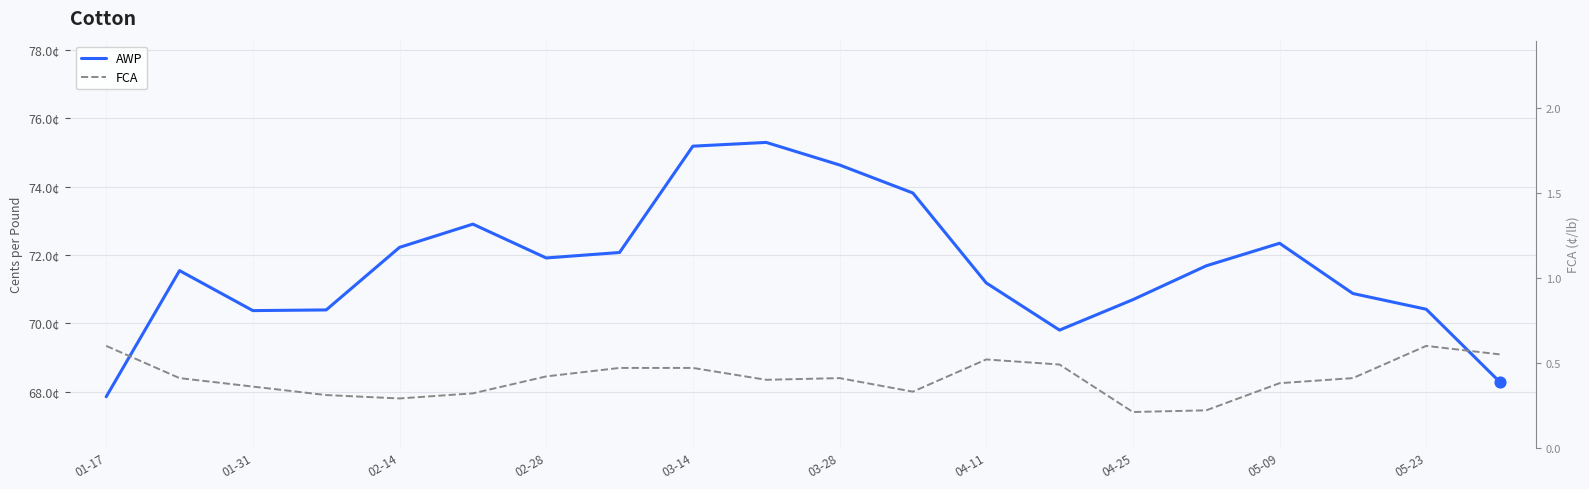

Which series has the largest total across all categories?

AWP